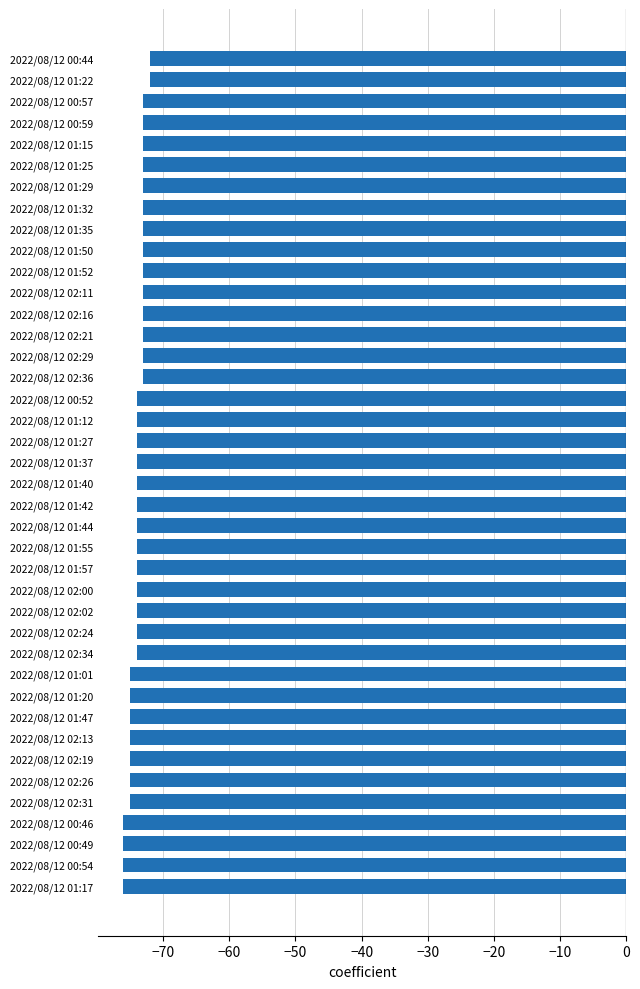

Are the bars horizontal?

Yes